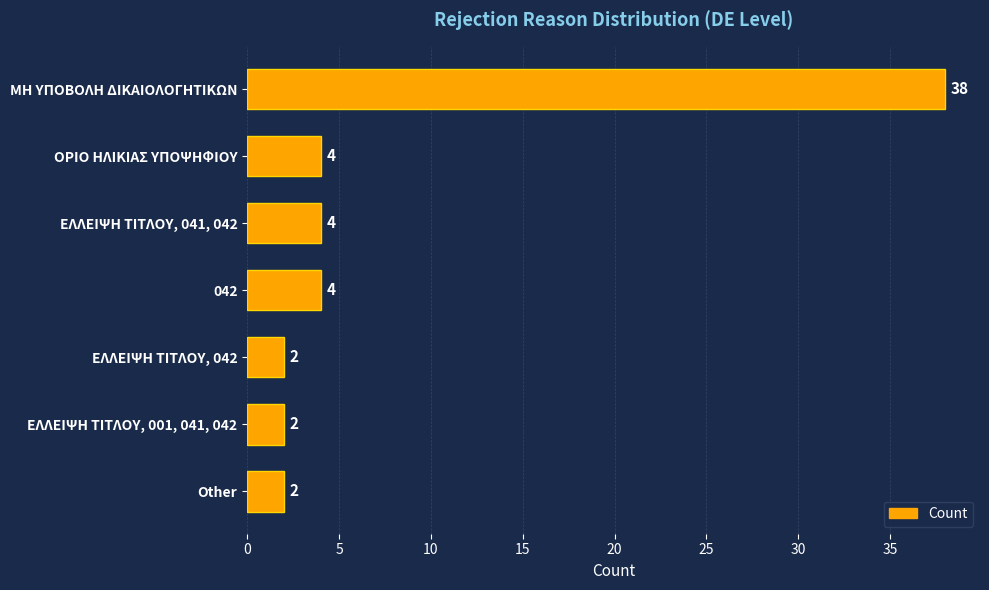

Is it true that the value at ΕΛΛΕΙΨΗ ΤΙΤΛΟΥ, 041, 042 is 7?

False